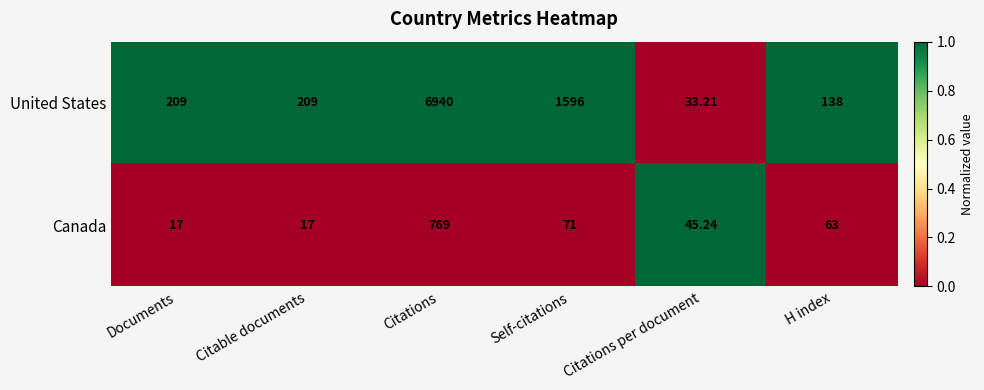

List the series in order of their overall mean, lowest first.

Canada, United States